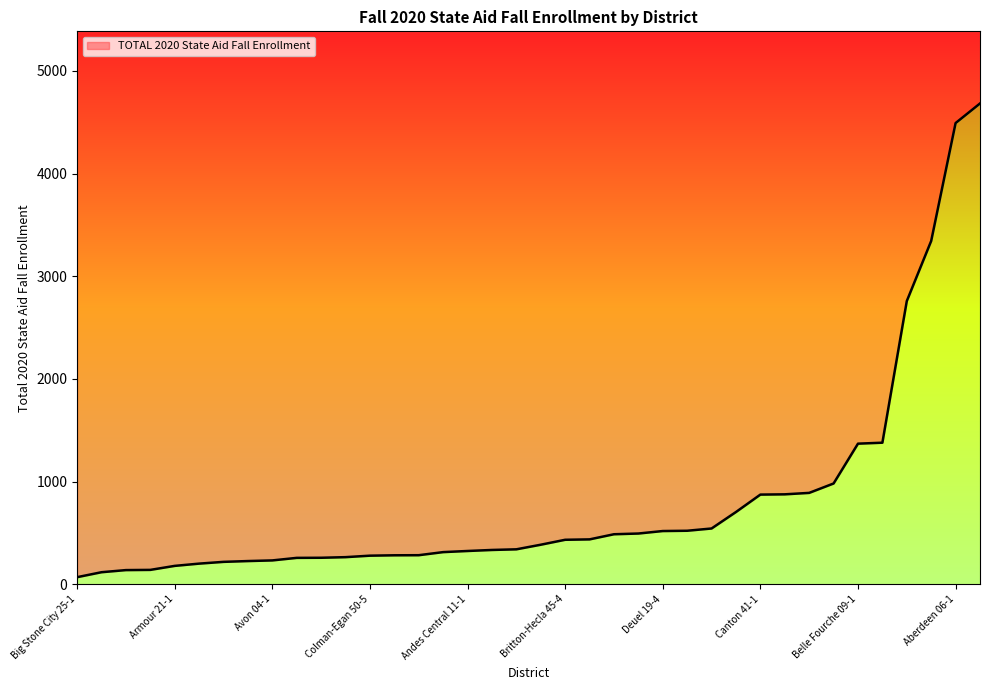

Which category has the lowest value across all series?

Big Stone City 25-1